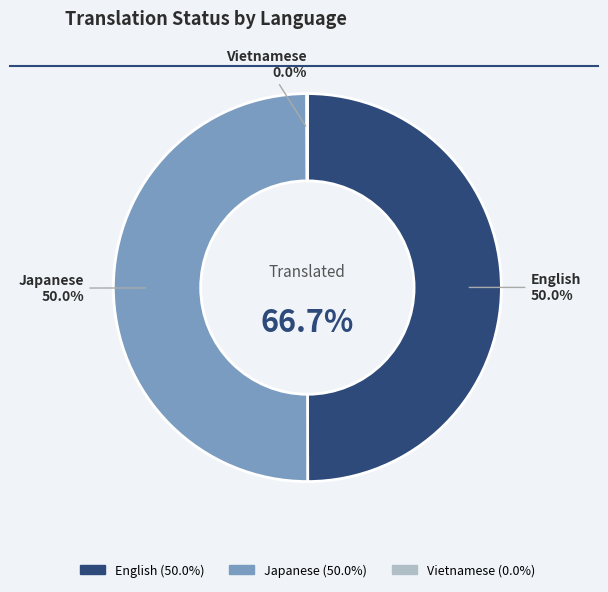

Which category has the biggest portion of the pie?

English